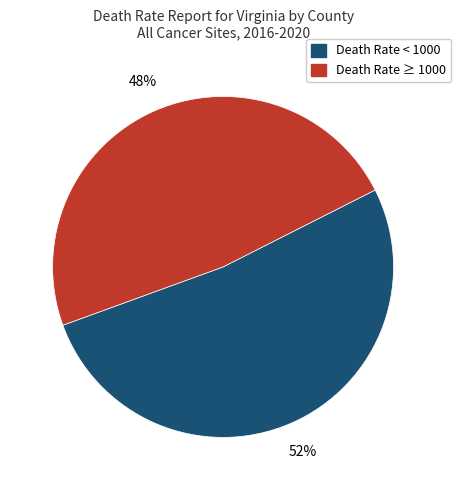

To the nearest percent, what is the average slice percentage?

50%